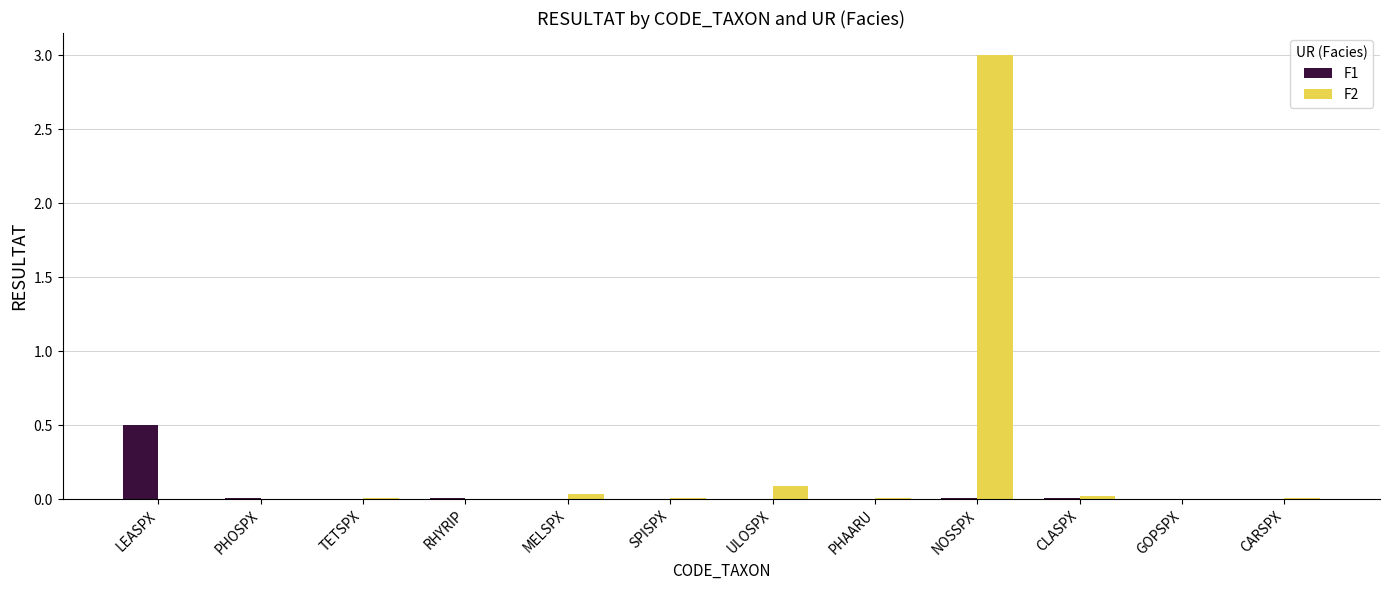

The value of F2 at RHYRIP is 0.0. True or false?

True